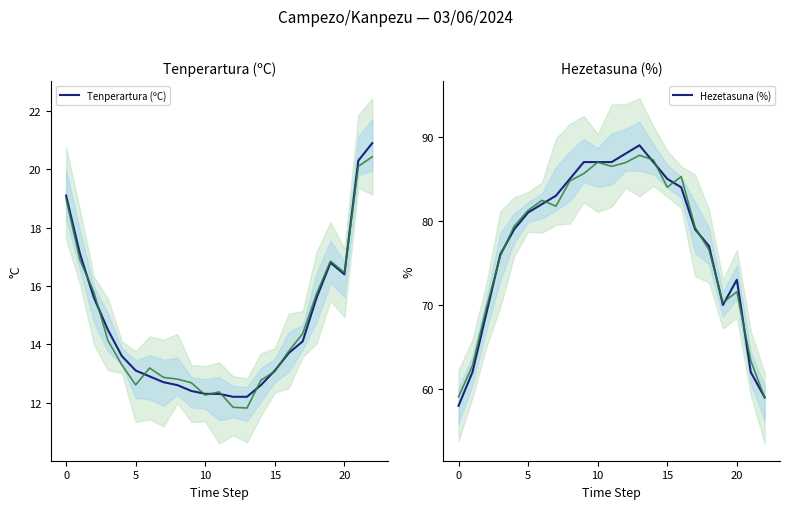

Which series has the largest total across all categories?

Hezetasuna (%)